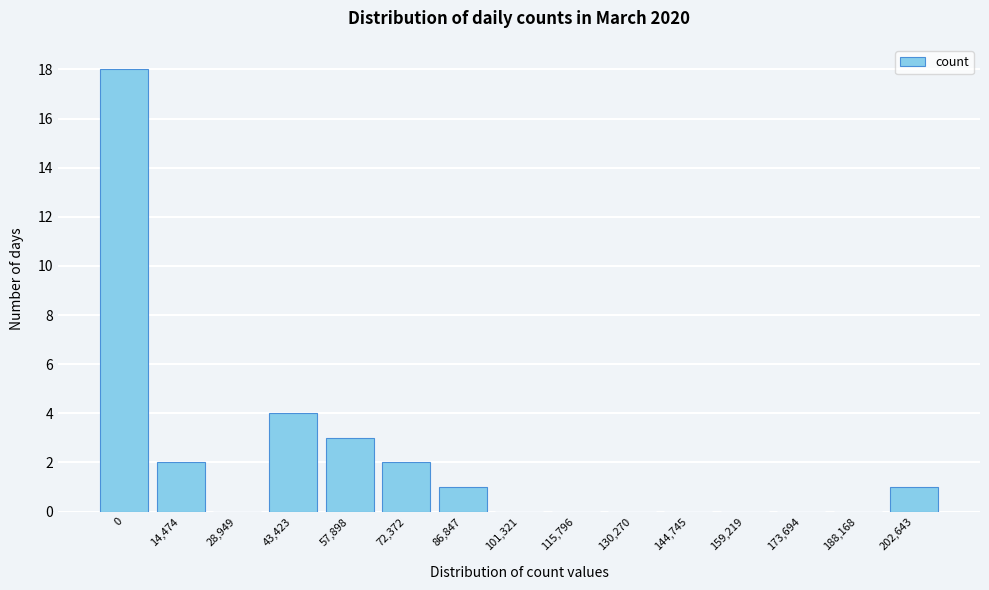

Reading right to left, extract all data points from this chart.

202,643=1	188,168=0	173,694=0	159,219=0	144,745=0	130,270=0	115,796=0	101,321=0	86,847=1	72,372=2	57,898=3	43,423=4	28,949=0	14,474=2	0=18